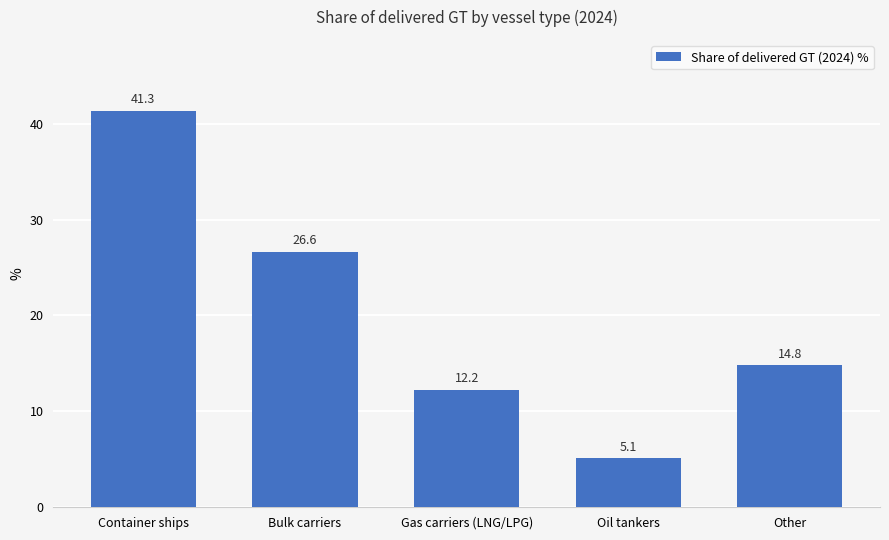

How many values are below 14?

2